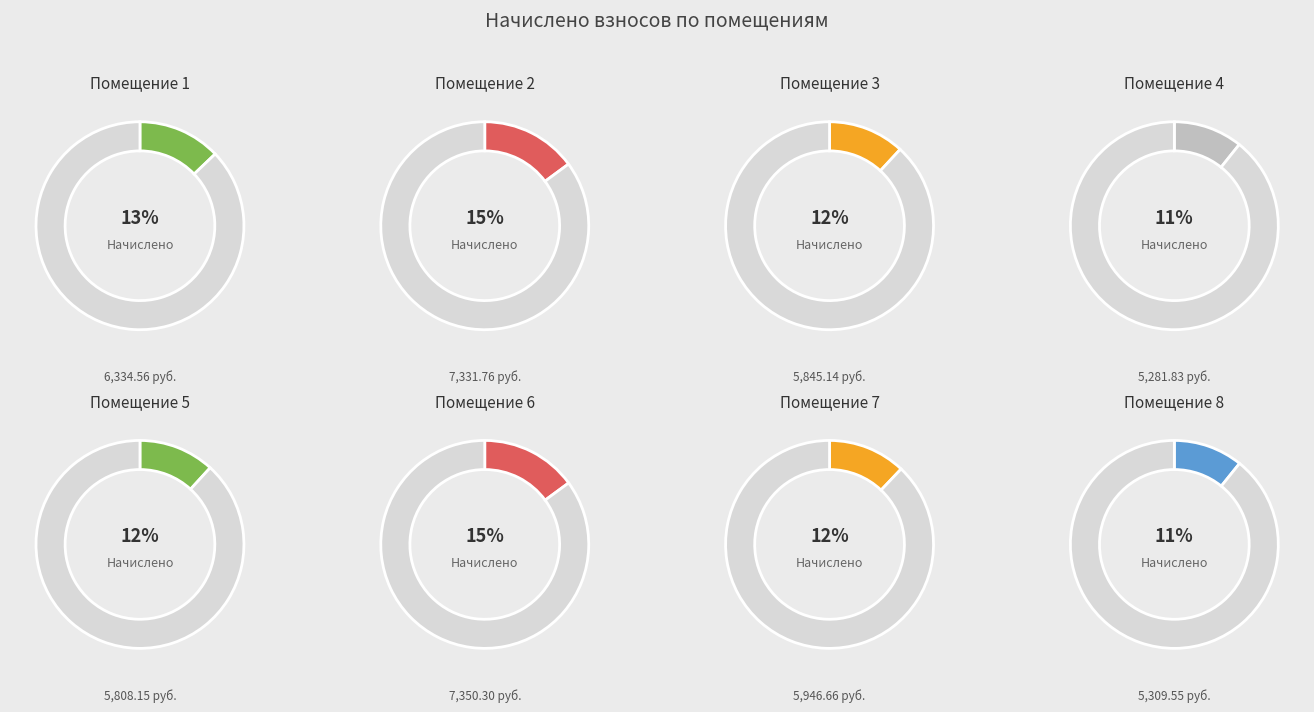

Rank the categories by value from highest to lowest.

6, 2, 1, 7, 3, 5, 8, 4